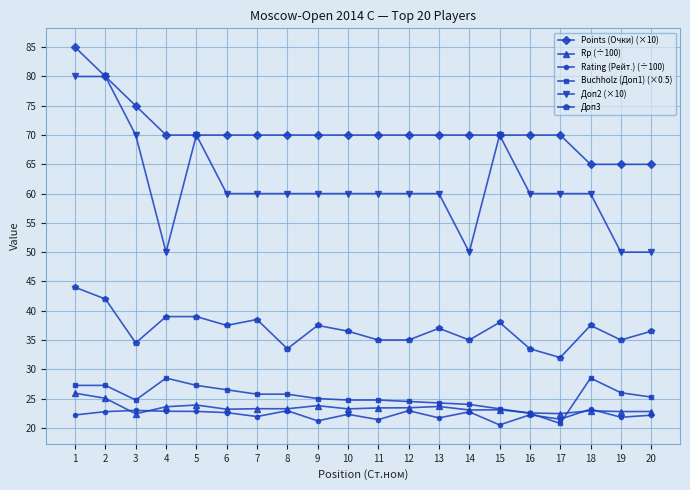

Which series changed the most between 1 and 7?

Доп2 (×10)